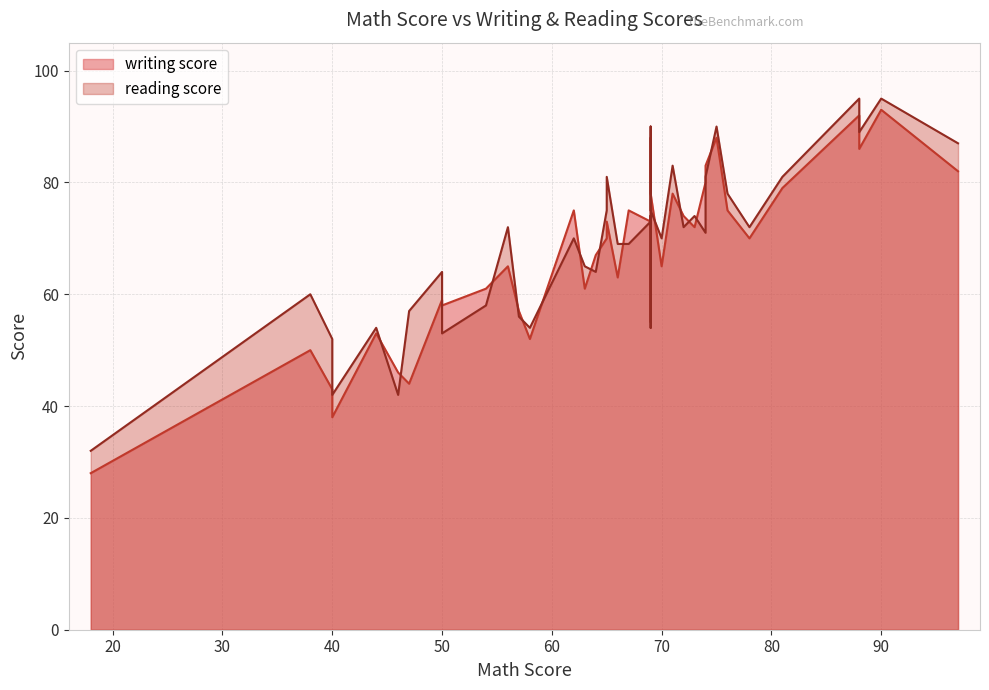

What is the difference between the maximum and minimum values in the reading score series?

63